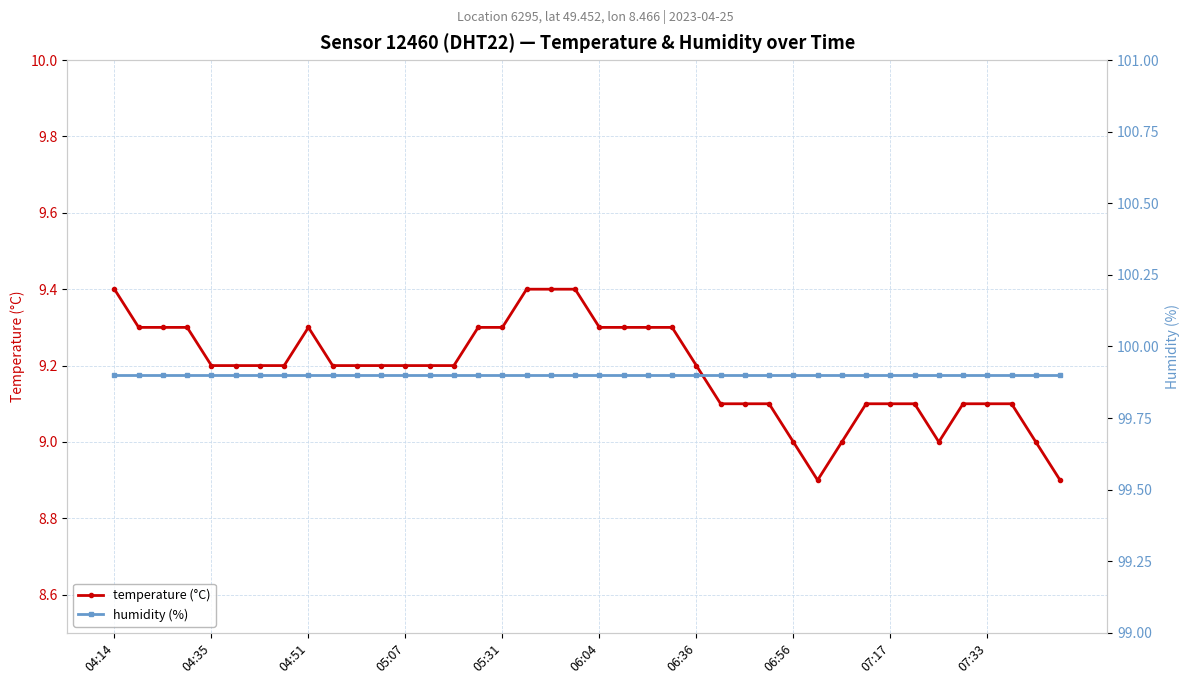

What is the minimum value shown in the chart?

8.9